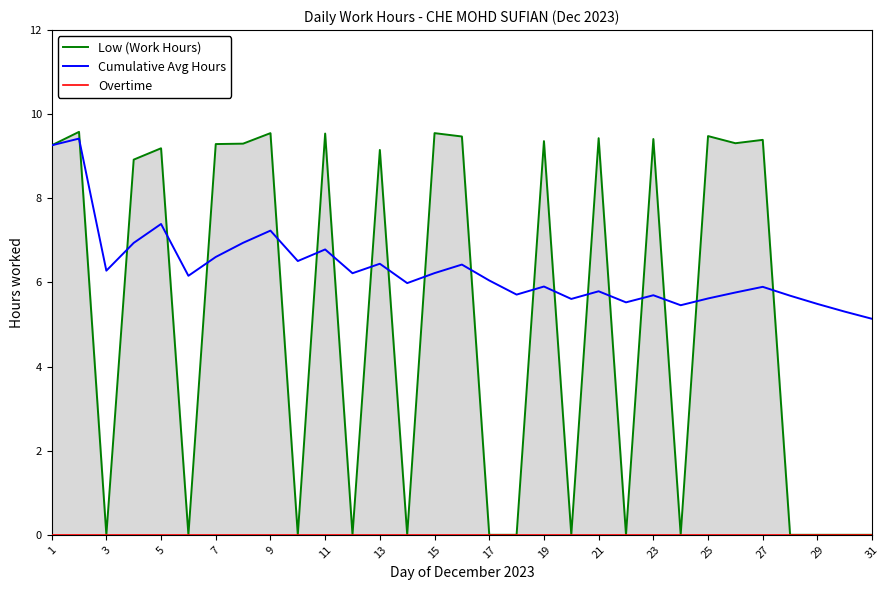

Does the chart have visible grid lines?

No